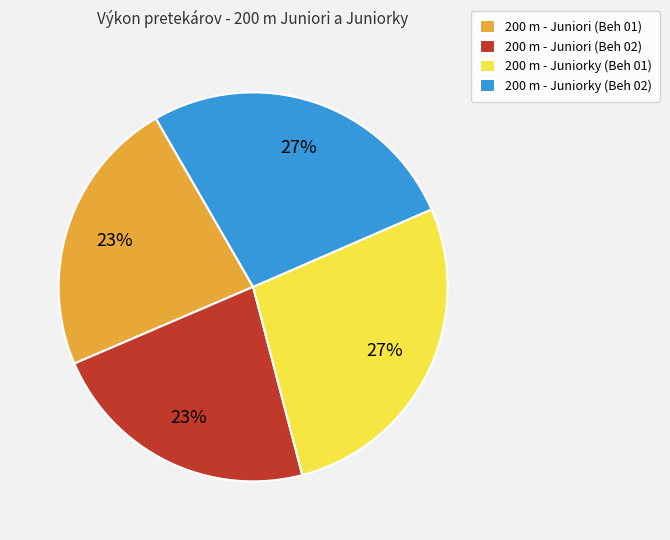

To the nearest percent, what portion does 200 m - Juniori (Beh 02) represent?

23%